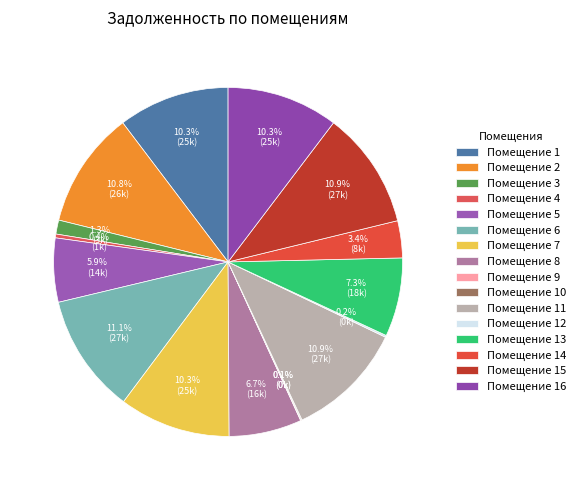

What is the largest slice in the pie chart?

6